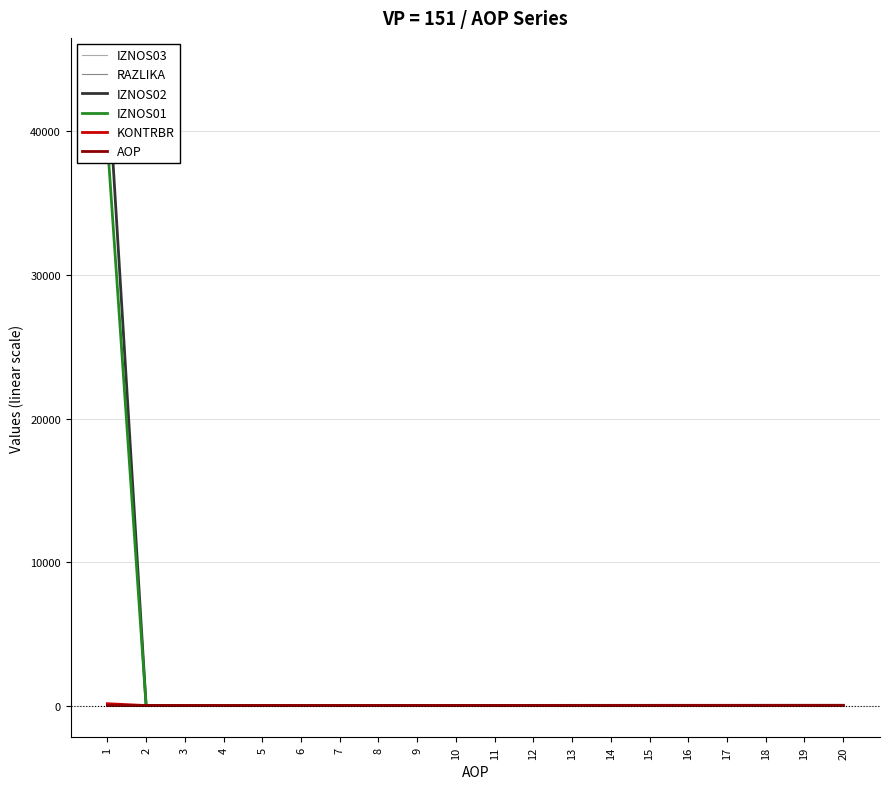

Reading right to left, extract all data points from this chart.

IZNOS03: 0.0	0.0	0.0	0.0	0.0	0.0	0.0	0.0	0.0	0.0	0.0	0.0	0.0	0.0	0.0	0.0	0.0	0.0	0.0	0.0
RAZLIKA: 0.0	0.0	0.0	0.0	0.0	0.0	0.0	0.0	0.0	0.0	0.0	0.0	0.0	0.0	0.0	0.0	0.0	0.0	0.0	0.8
IZNOS02: 0.0	0.0	0.0	0.0	0.0	0.0	0.0	0.0	0.0	0.0	0.0	0.0	0.0	0.0	0.0	0.0	0.0	0.0	0.0	44303.6
IZNOS01: 0.0	0.0	0.0	0.0	0.0	0.0	0.0	0.0	0.0	0.0	0.0	0.0	0.0	0.0	0.0	0.0	0.0	0.0	0.0	39271.6
KONTRBR: 0.0	0.0	0.0	0.0	0.0	0.0	0.0	0.0	0.0	0.0	0.0	0.0	0.0	0.0	0.0	0.0	0.0	0.0	0.0	127.9
AOP: 20.0	19.0	18.0	17.0	16.0	15.0	14.0	13.0	12.0	11.0	10.0	9.0	8.0	7.0	6.0	5.0	4.0	3.0	2.0	1.0